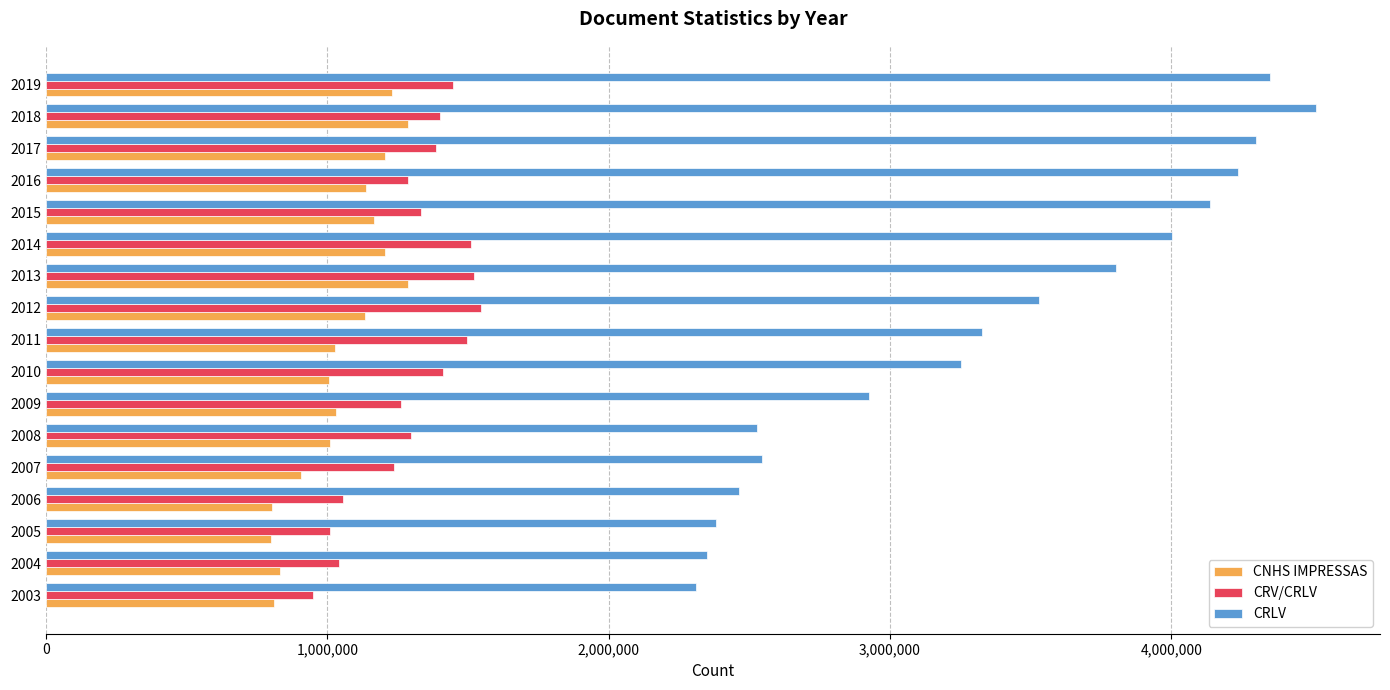

The value of CRLV at 2018 is 6997797. True or false?

False